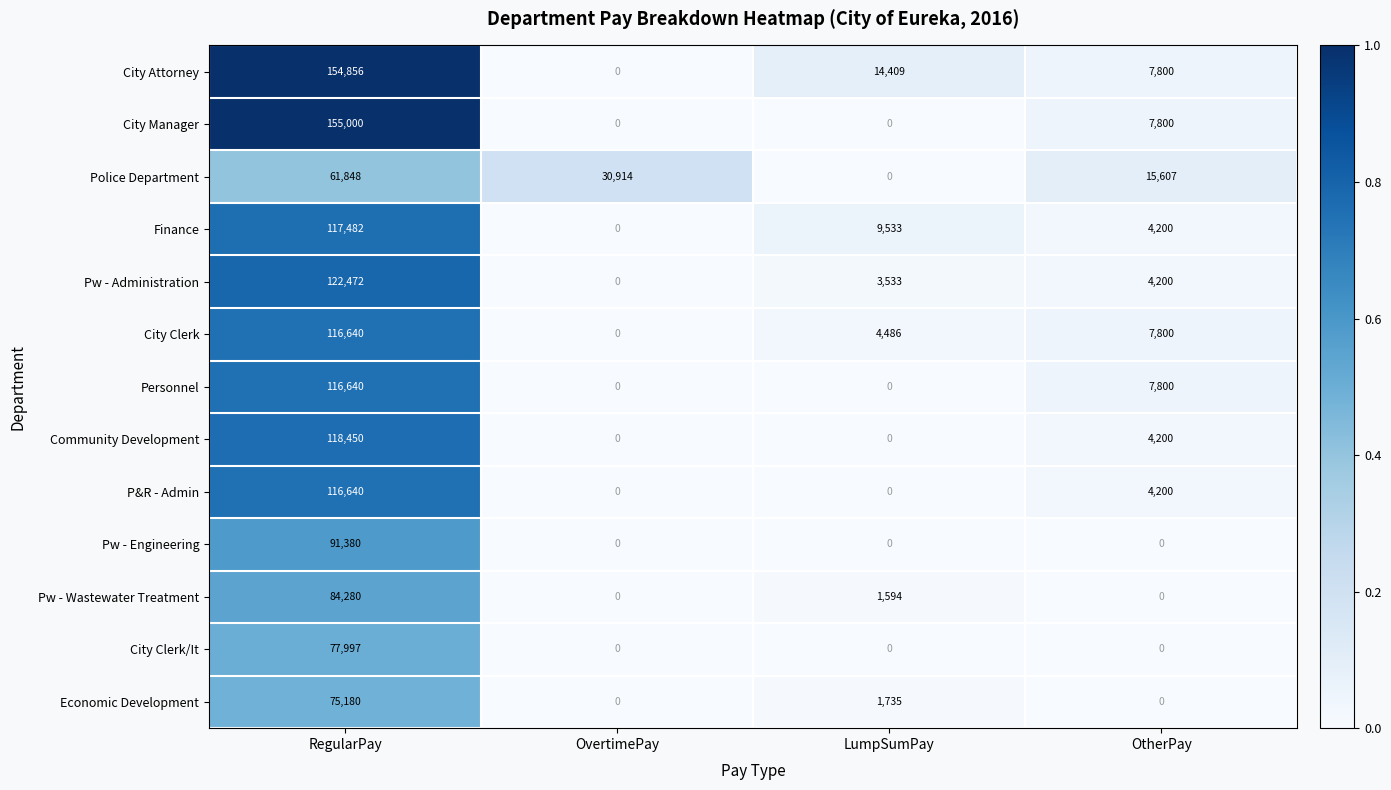

True or false: P&R - Admin has a value of 170452 at RegularPay.

False